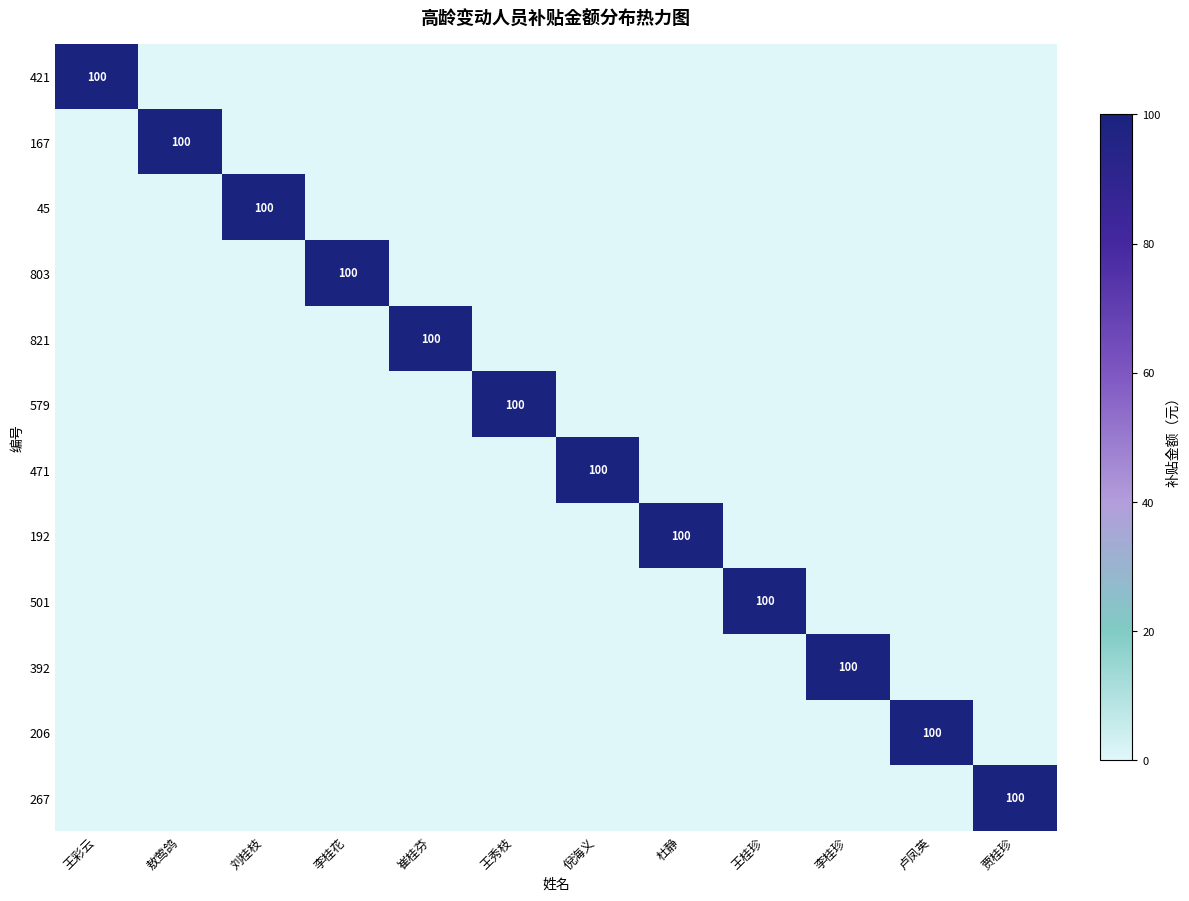

The 471 series shows 100 at 倪海义. True or false?

True